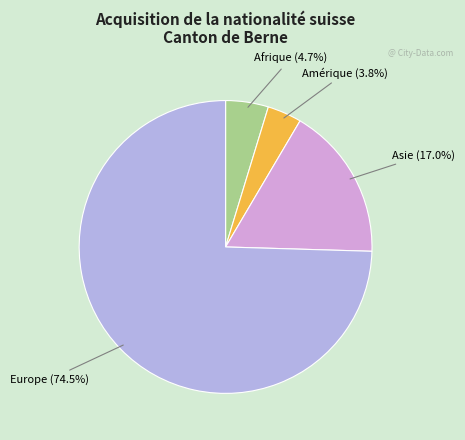

How many segments does this pie chart have?

4